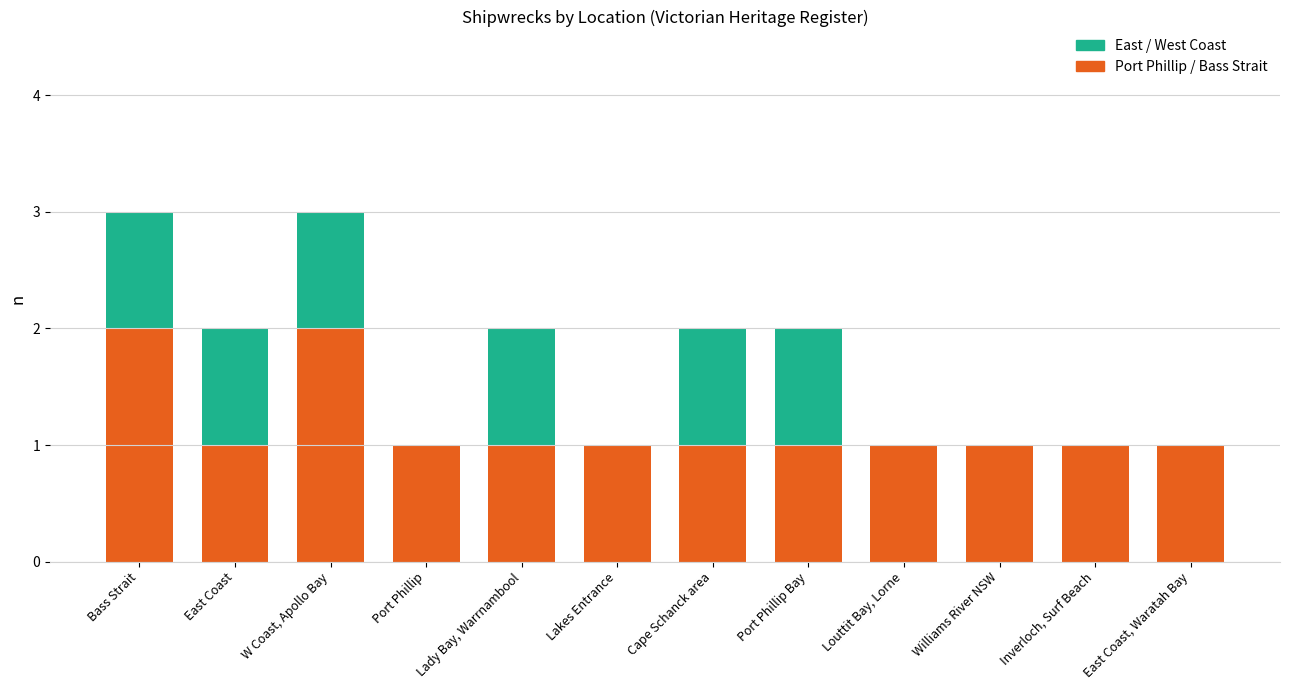

The value of Port Phillip / Bass Strait at Port Phillip is 2. True or false?

False